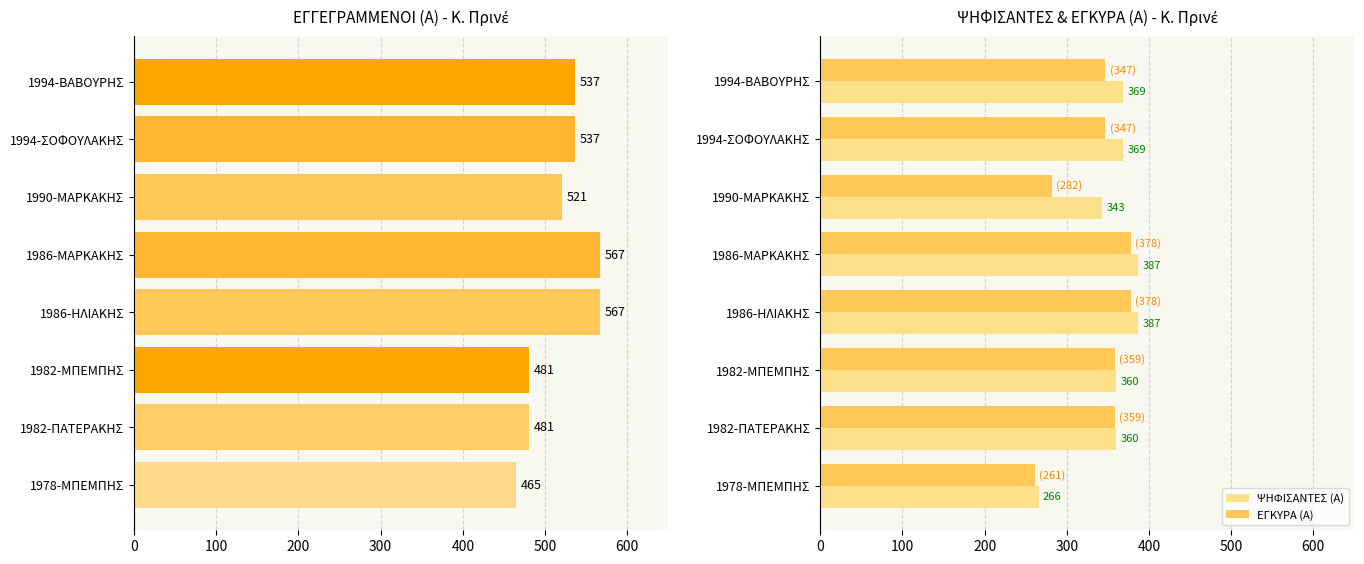

What is the average value of the ΕΓΚΥΡΑ (Α) series?

339